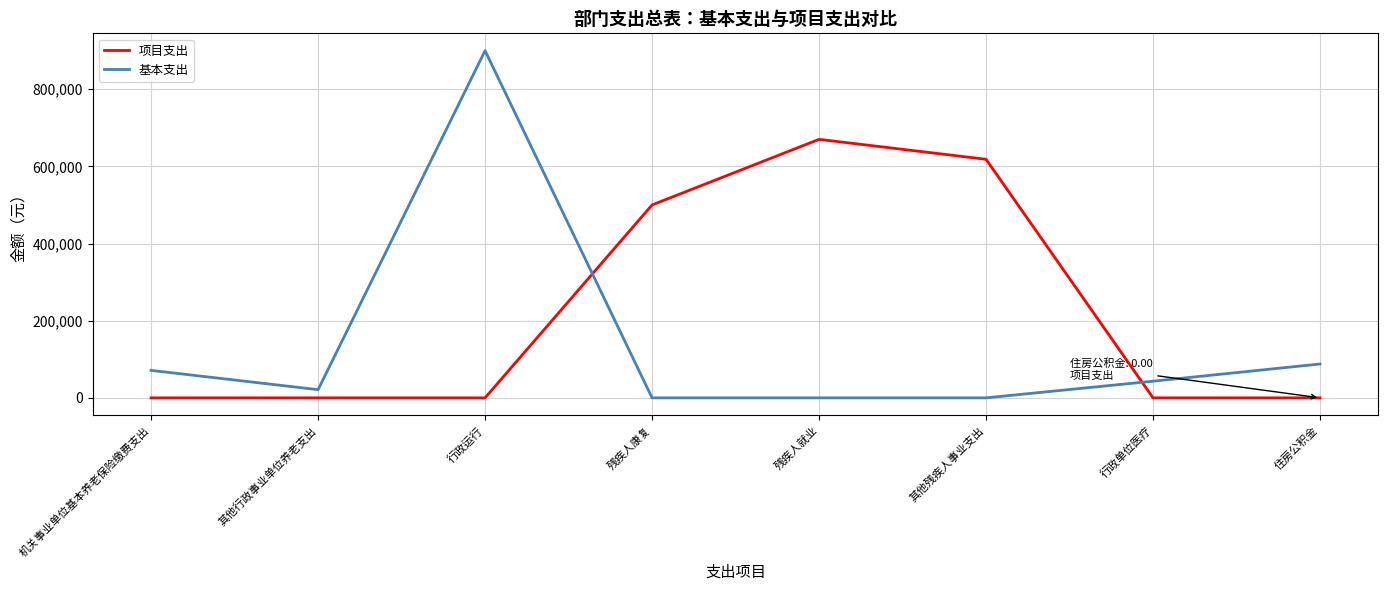

Count the number of data series in this chart.

2